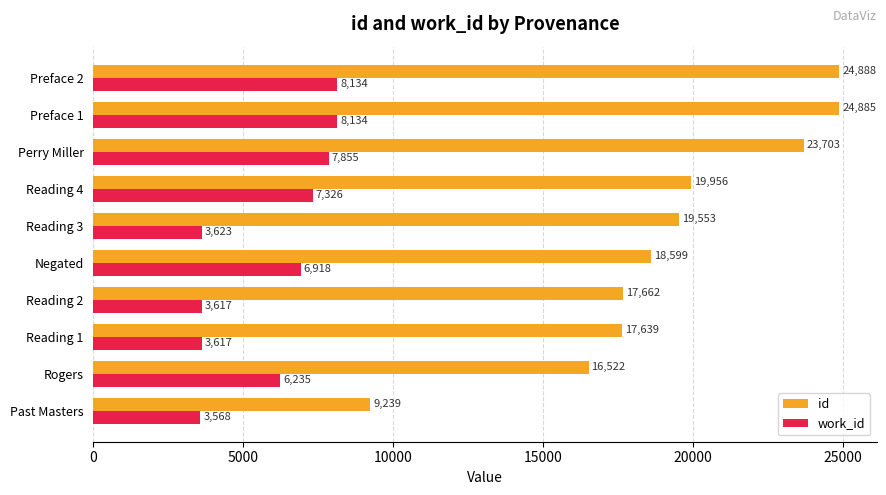

What is the approximate value of id at Preface 2?

24888